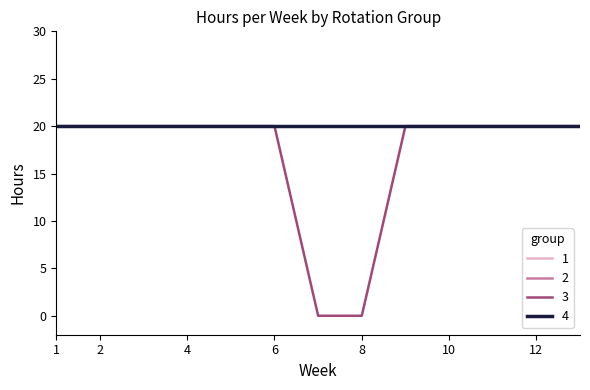

Is this an area chart (filled region under the line)?

No